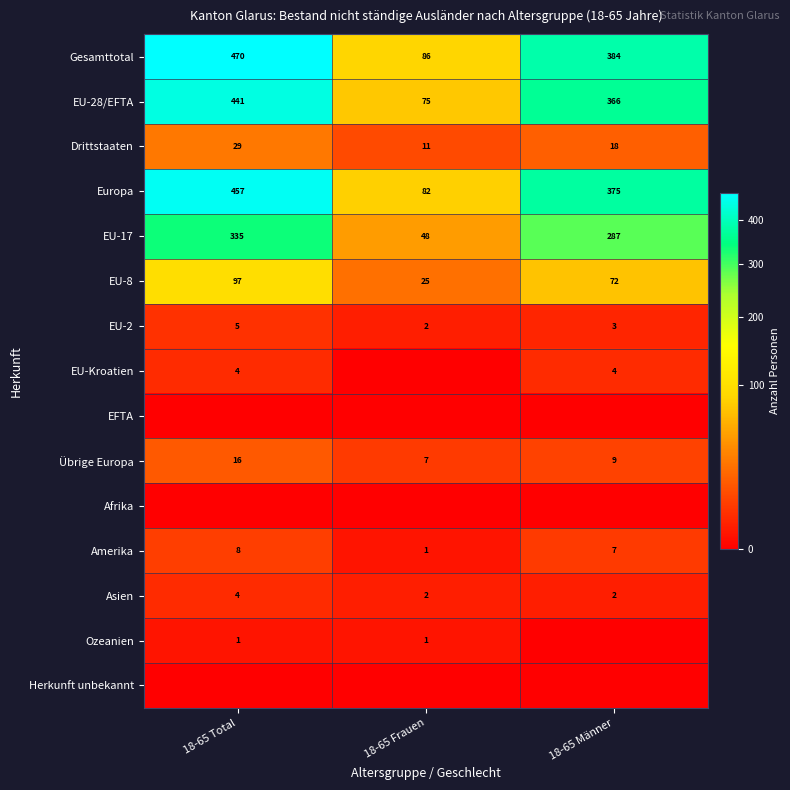

What value does the Gesamttotal series have at 18-65 Männer, to the nearest 5?

385